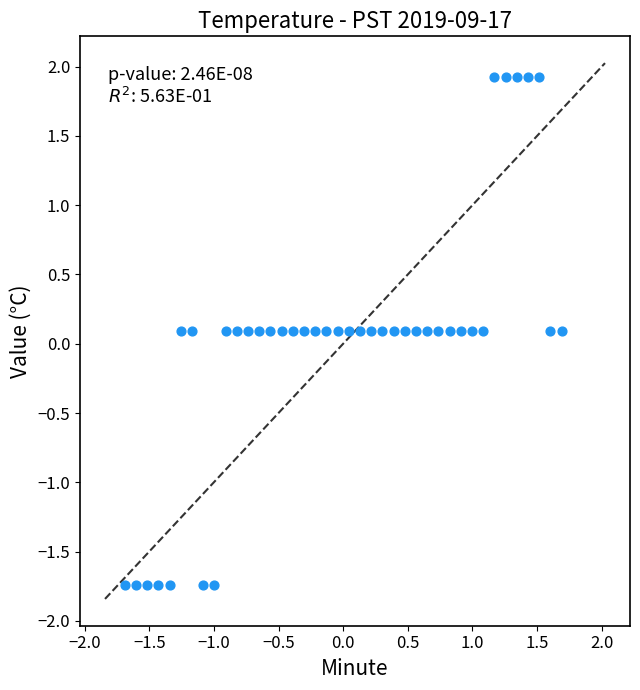

What is the range of X values (max minus min)?

3.4